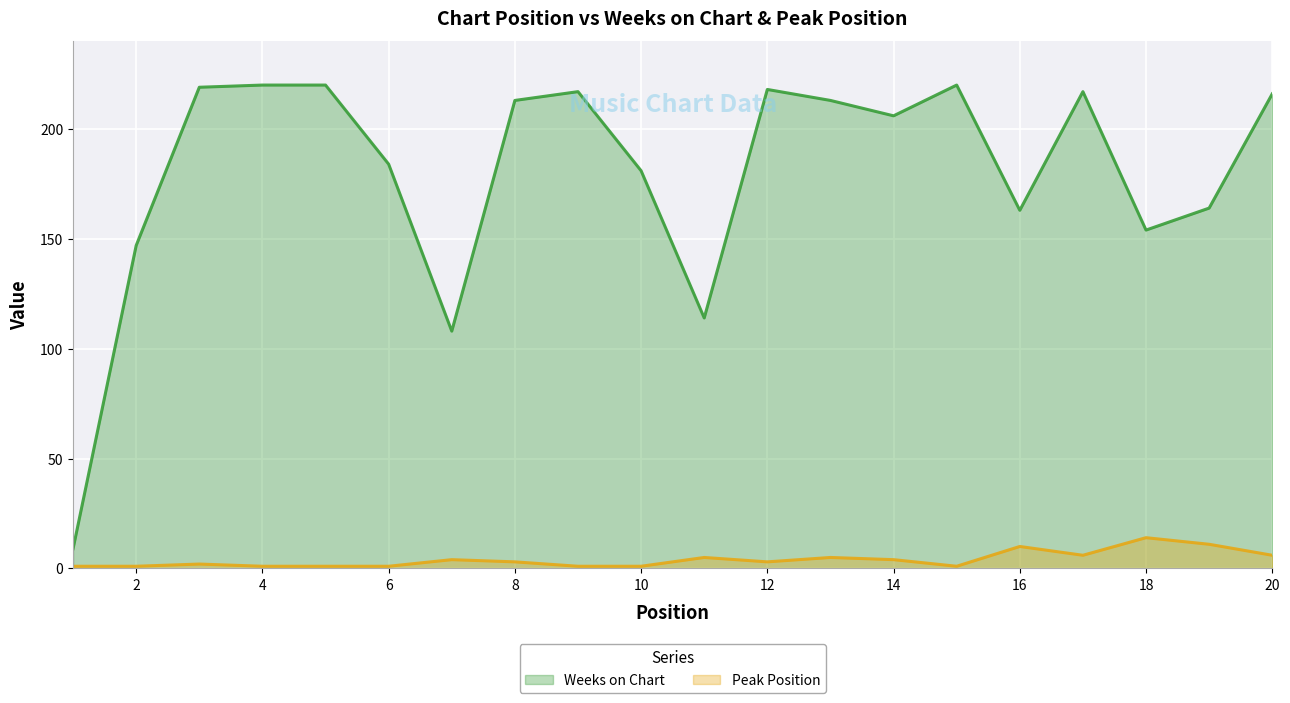

At which category is the sum across all series the highest?

17